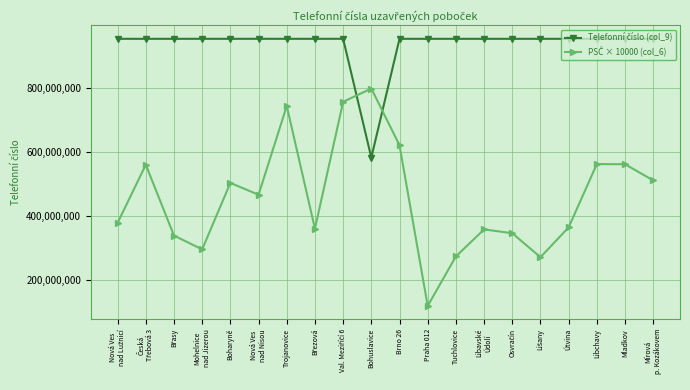

What is the label of the 2nd point from the right?

Mladkov